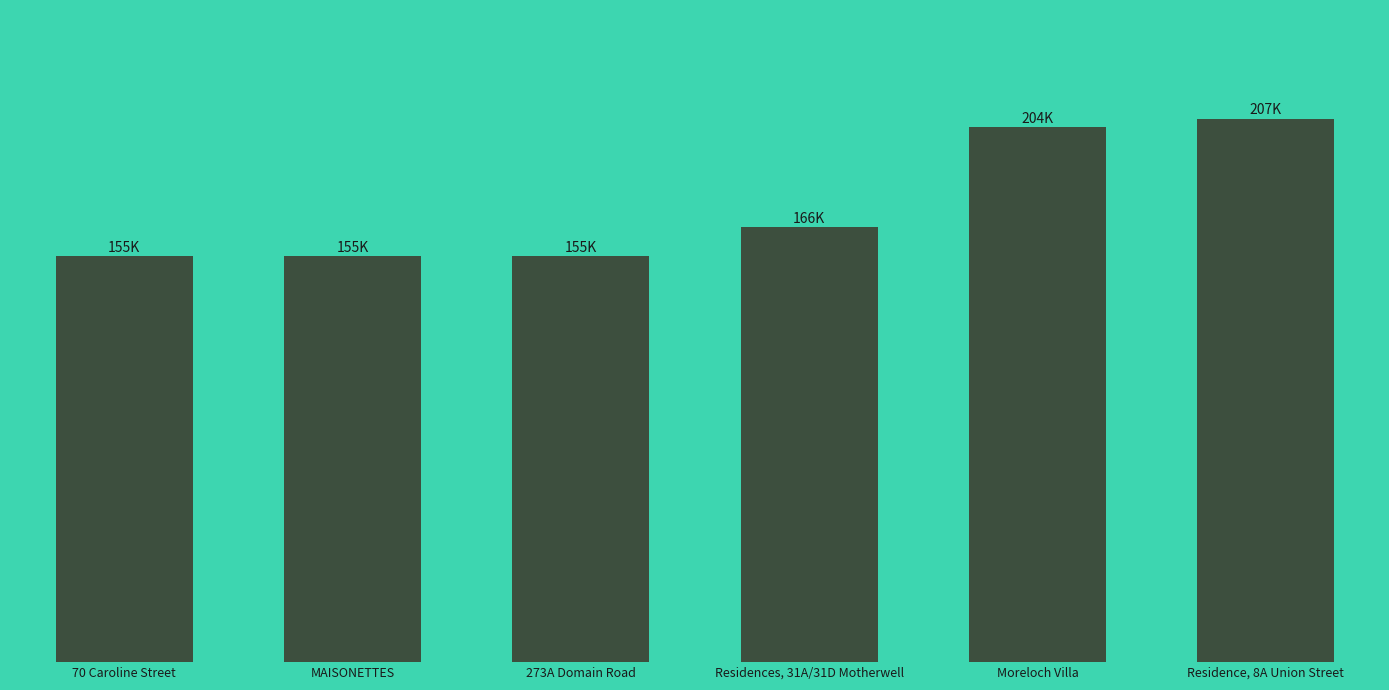

Reading left to right, what are all the values shown in this chart?

154601	154603	154623	165677	203888	207004